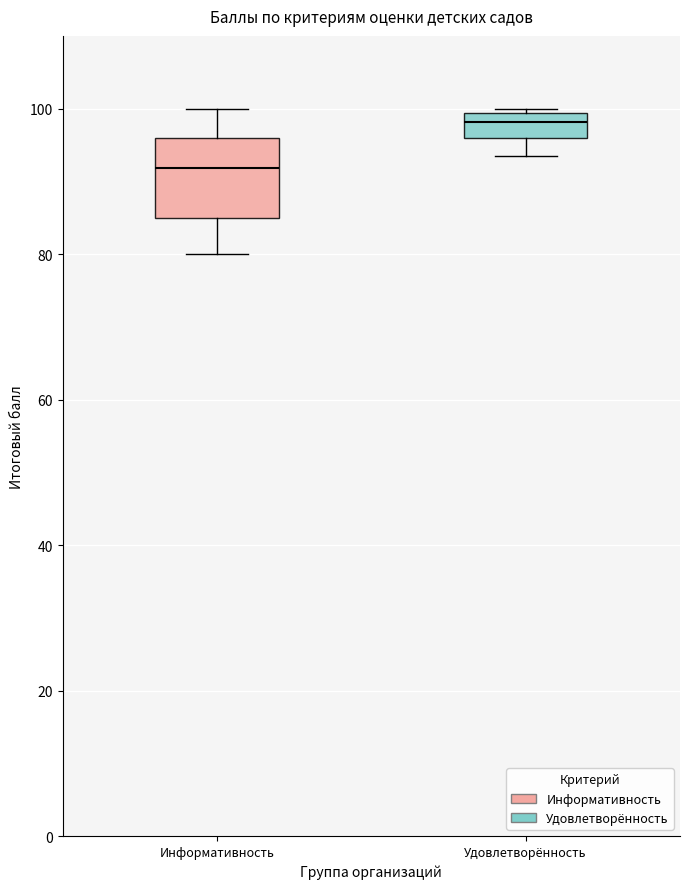

Comparing the boxes themselves (not the whiskers), which one is the tallest?

Информативность